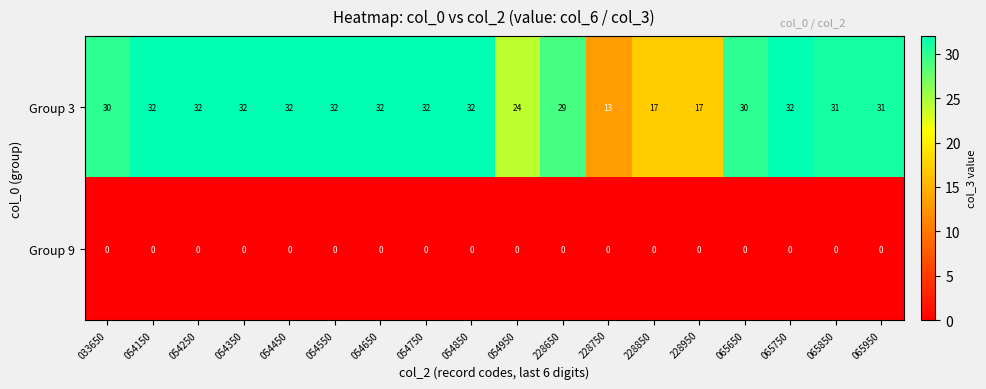

Rank the series at 033650 from highest to lowest value.

Group 3, Group 9